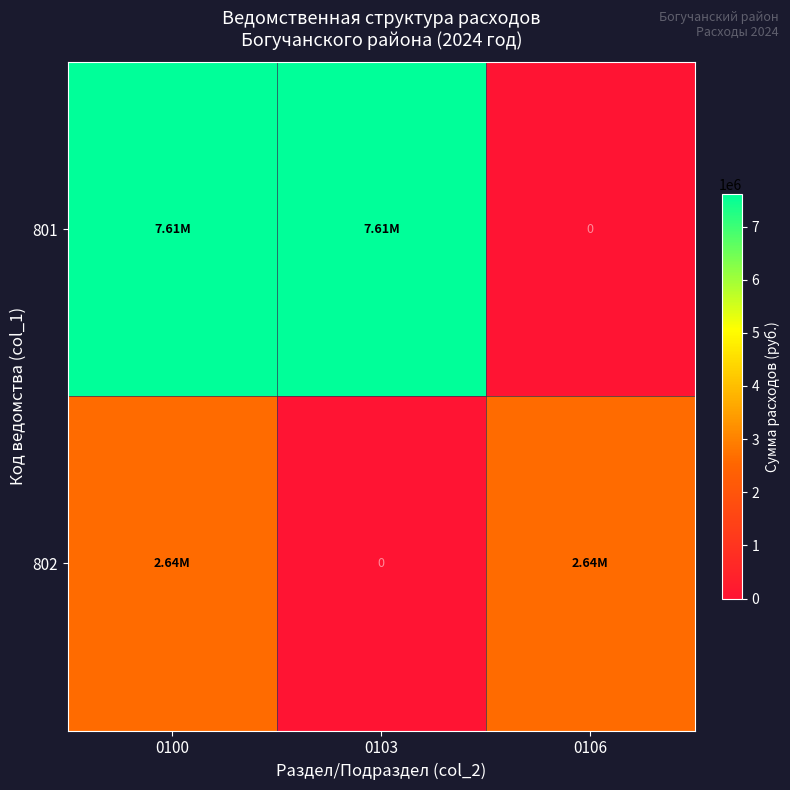

What is the difference between the highest and lowest values at 0106?

2643775